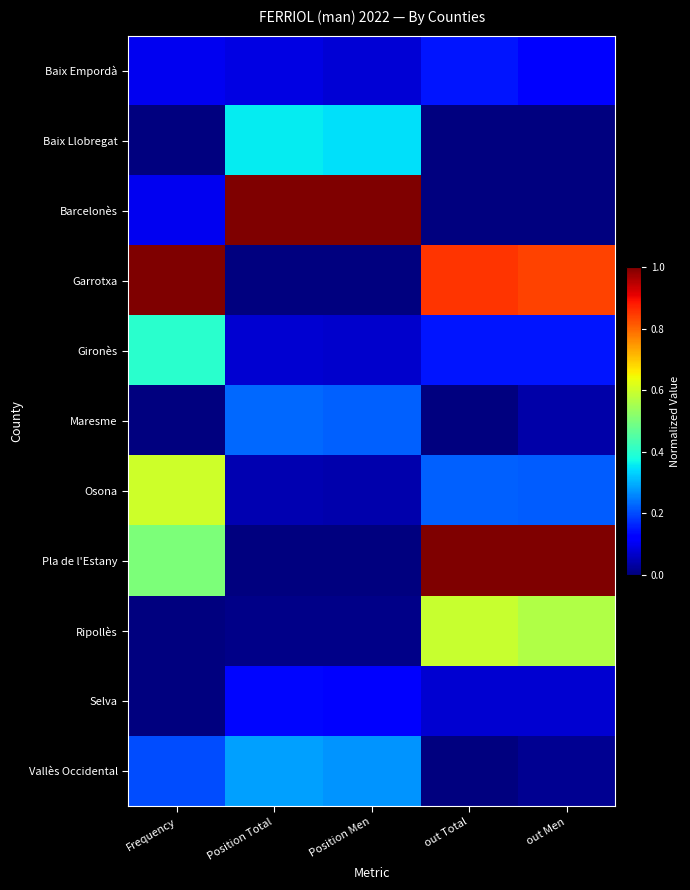

Which series has the widest spread of values?

Barcelonès